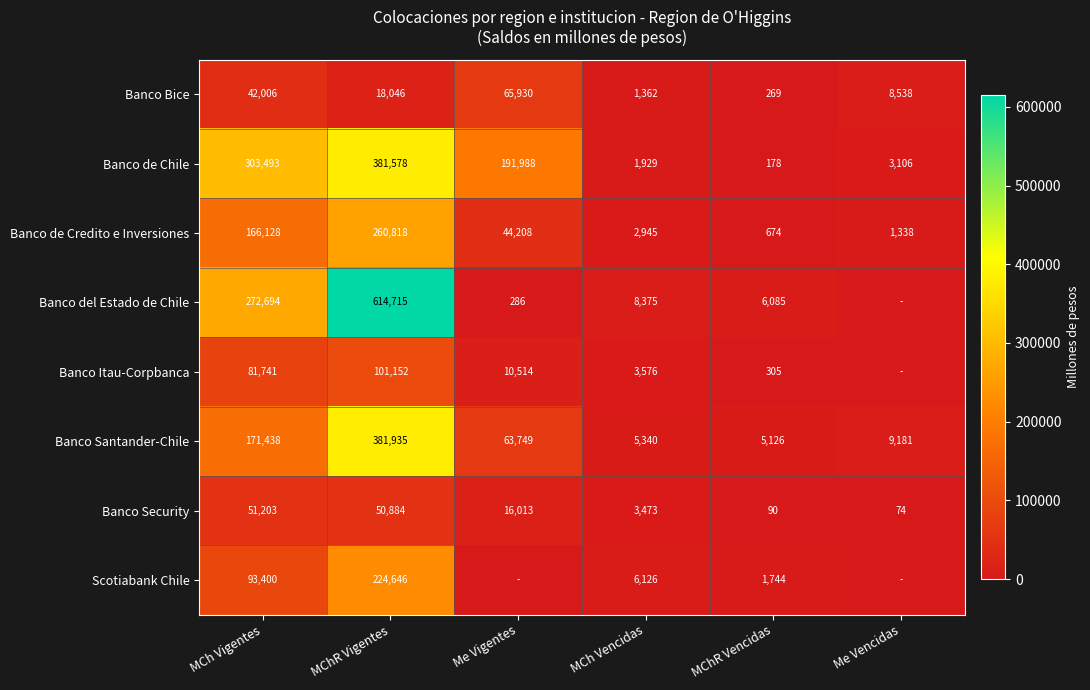

The value of Banco de Credito e Inversiones at MChR Vigentes is 260818. True or false?

True